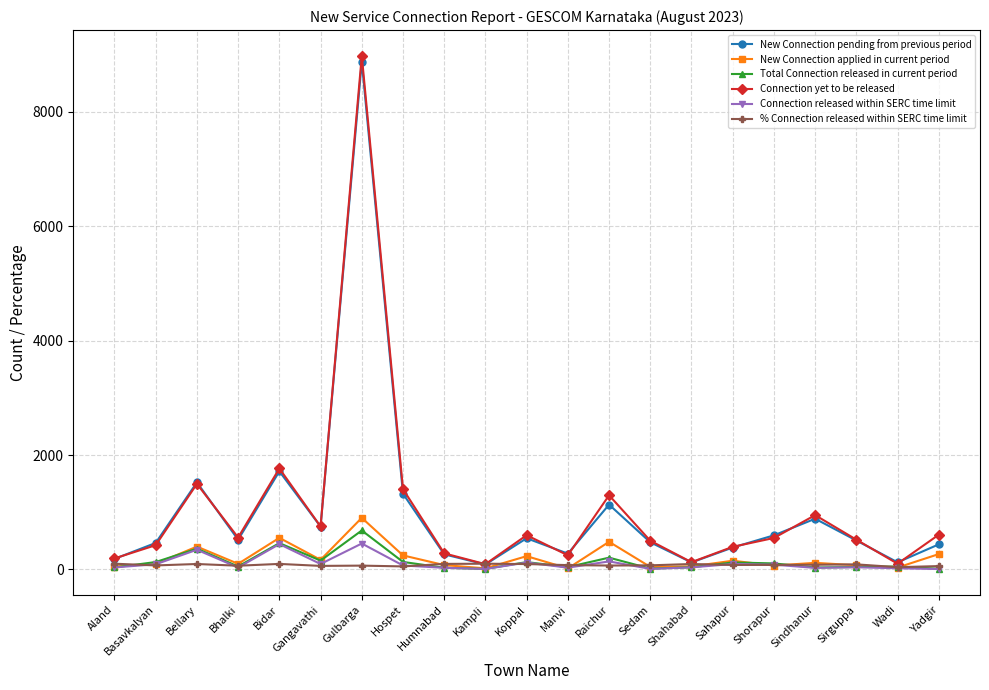

At which label does Total Connection released in current period reach its peak?

Gulbarga